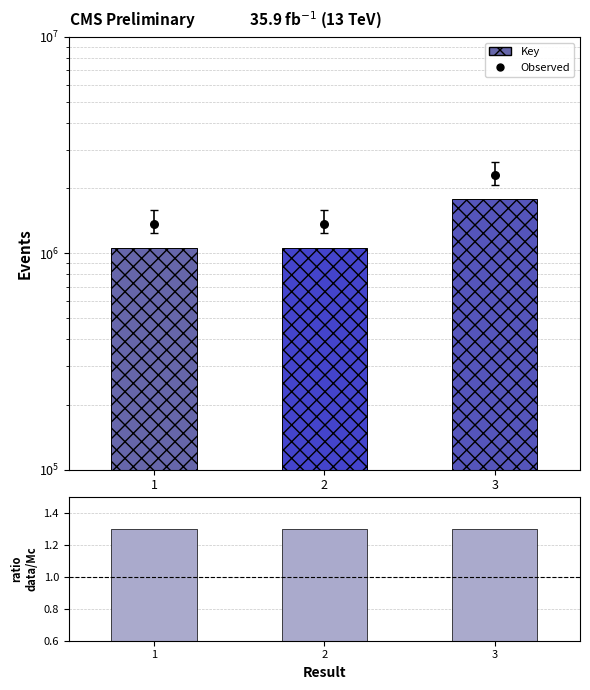

Which series reaches the minimum Y coordinate?

ratio data/Mc